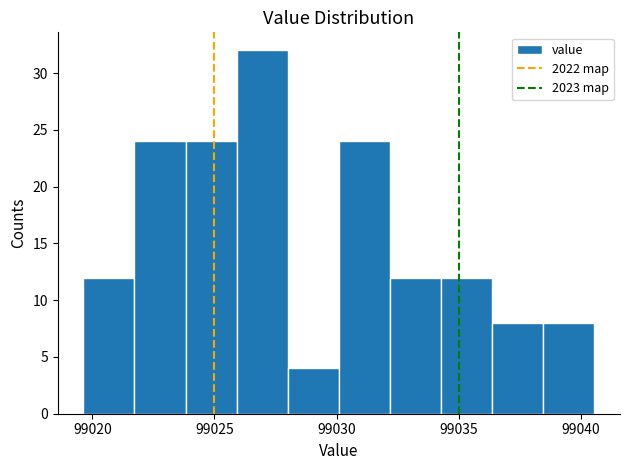

How tall is the bar that spans 99038.5 to 99040.5 on the x-axis? Neither the bar edges nor the heights are printed on the chart, so give them approximately, as read against the axes.

8